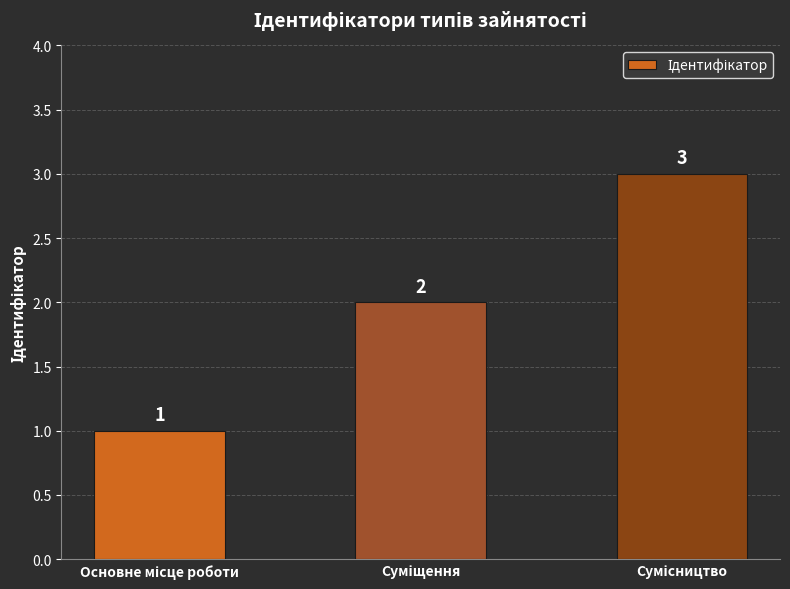

What is the maximum value shown in the chart?

3